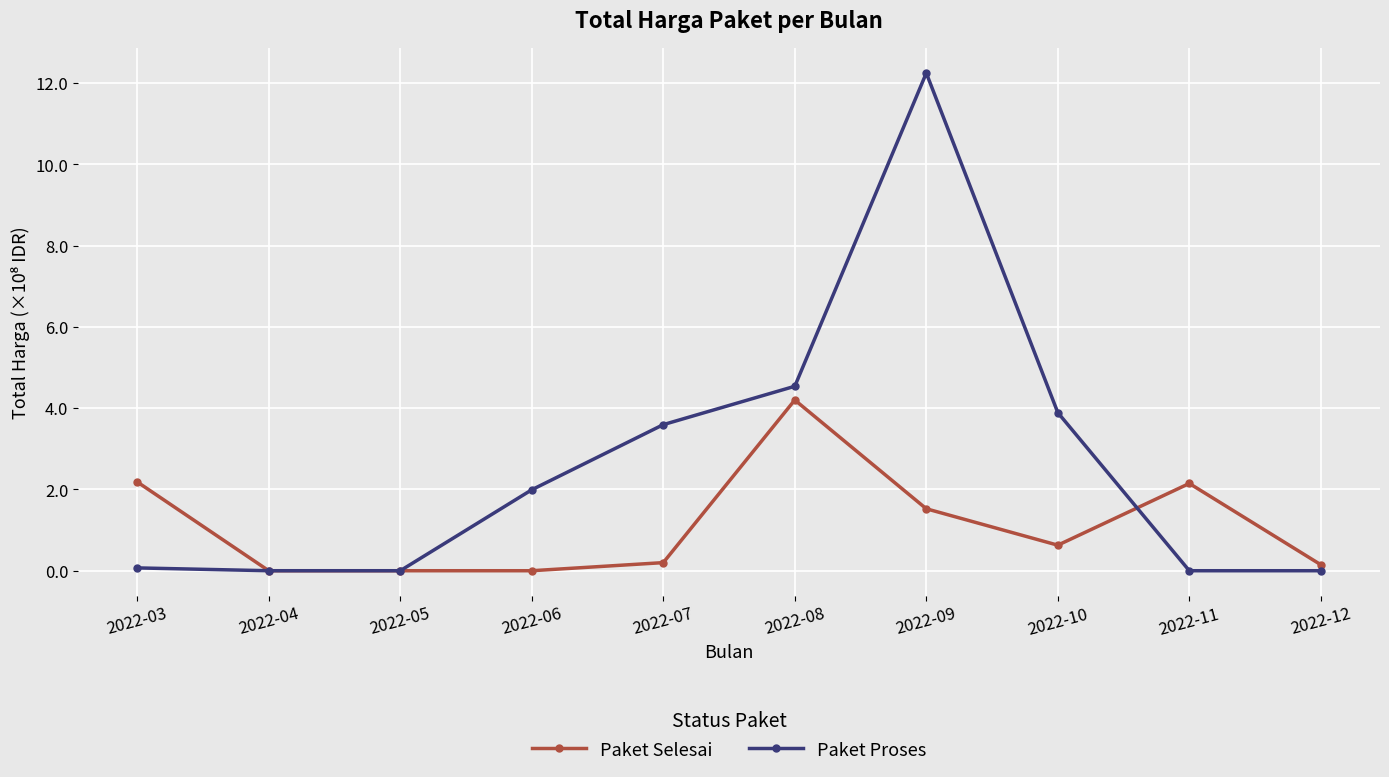

Is this an area chart (filled region under the line)?

No